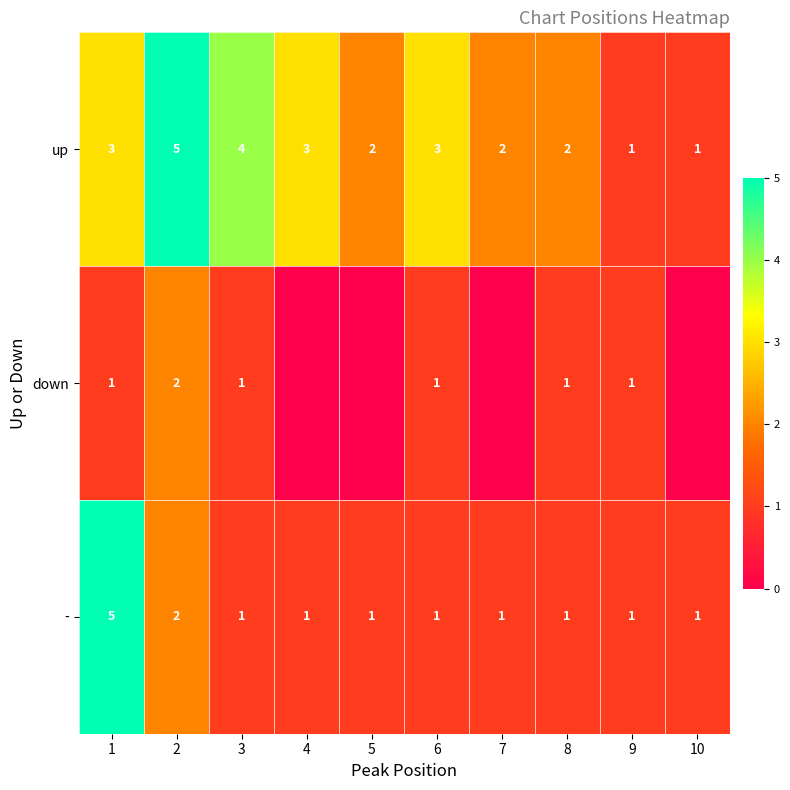

What is the total value across all series at 10?

2